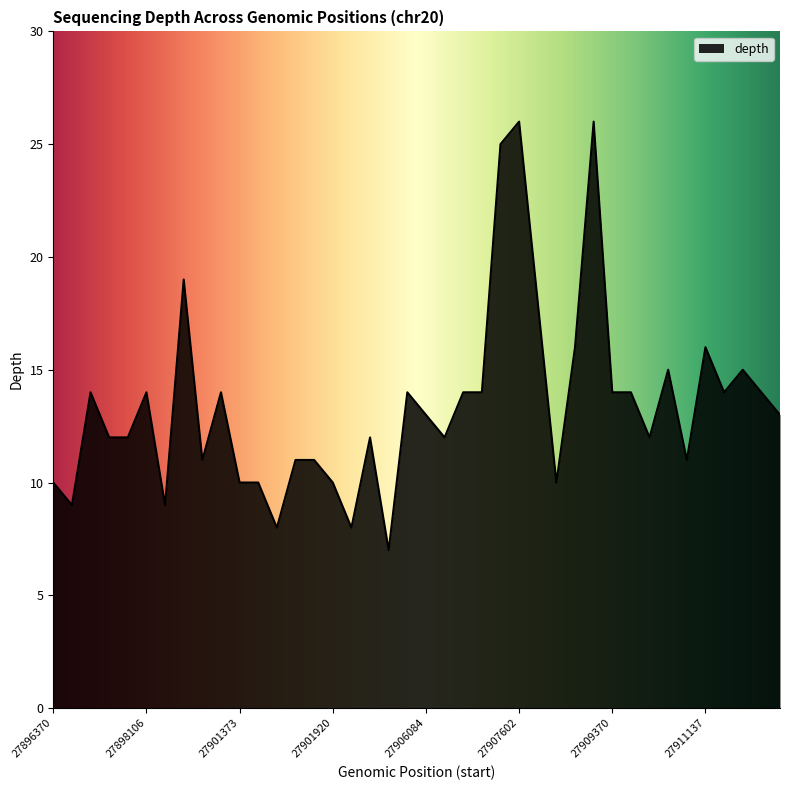

What is the difference between the second highest and second lowest values?

18